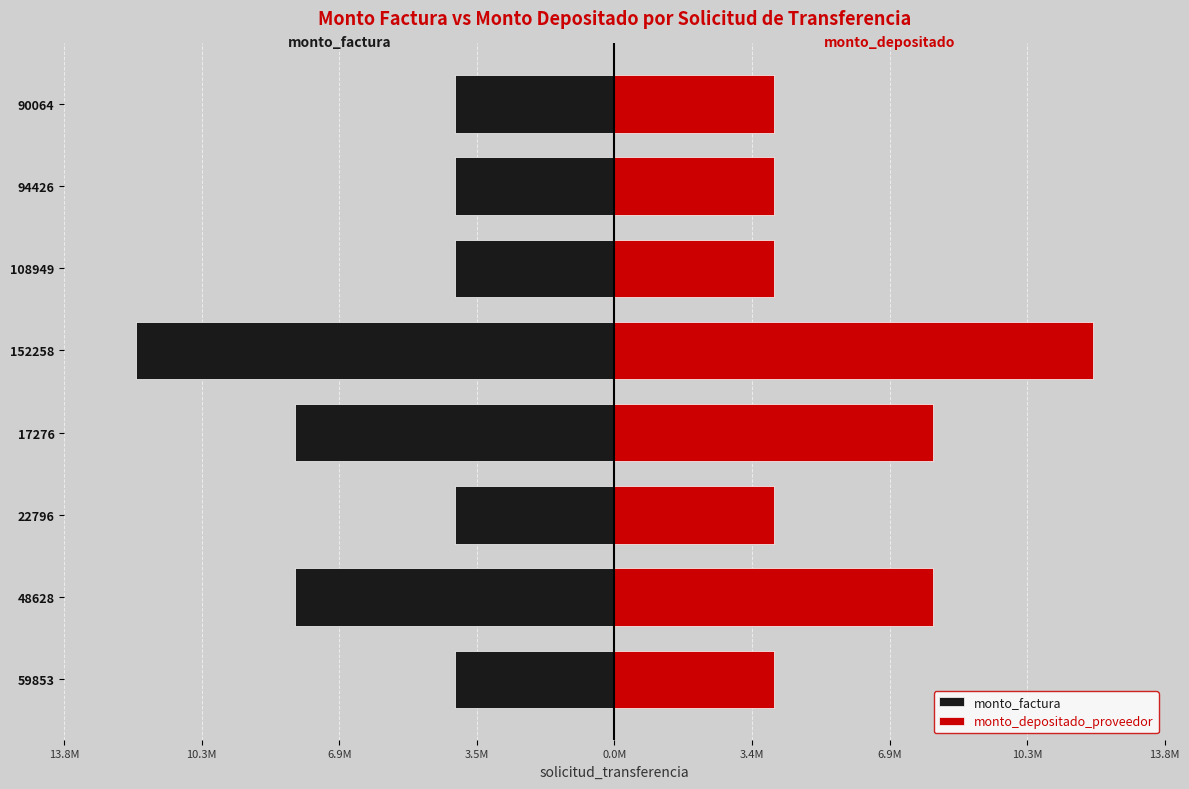

Which series has the largest total across all categories?

monto_depositado_proveedor